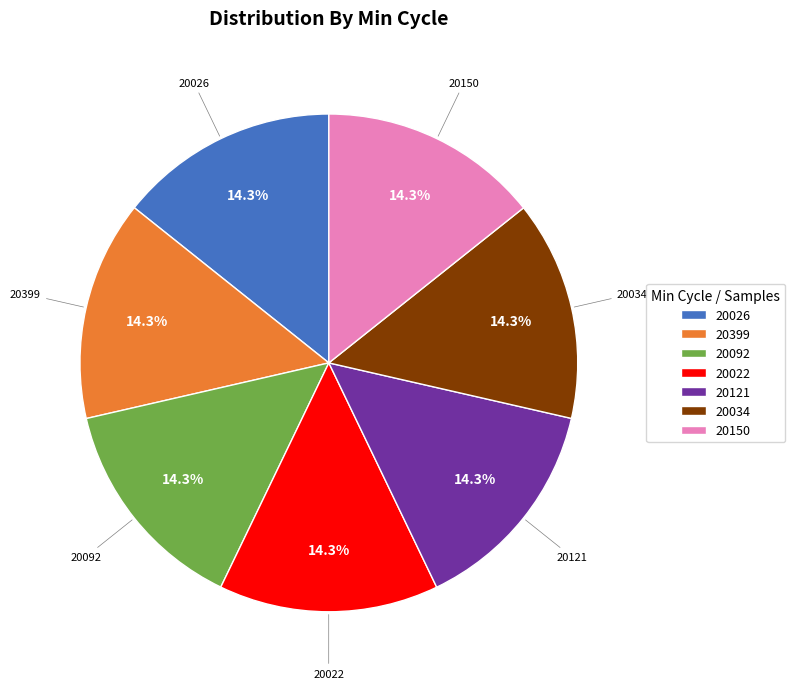

Is there a majority slice in this chart?

No